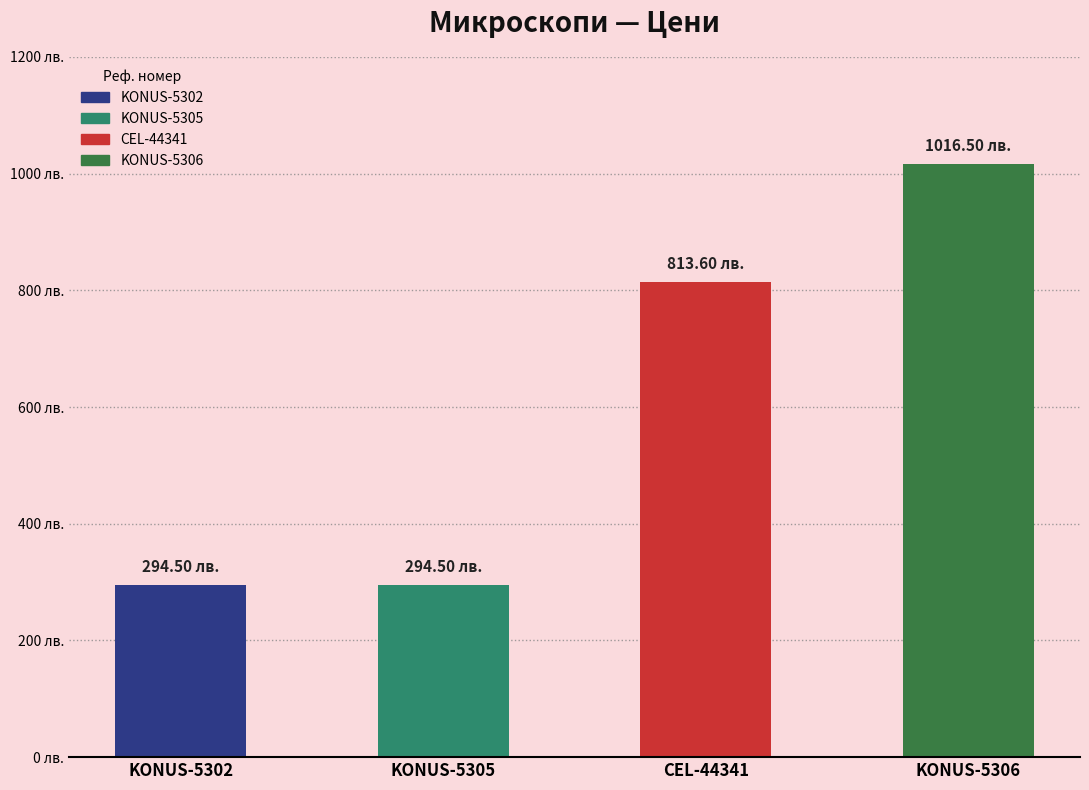

List the labels in order of value, largest first.

KONUS-5306, CEL-44341, KONUS-5302, KONUS-5305